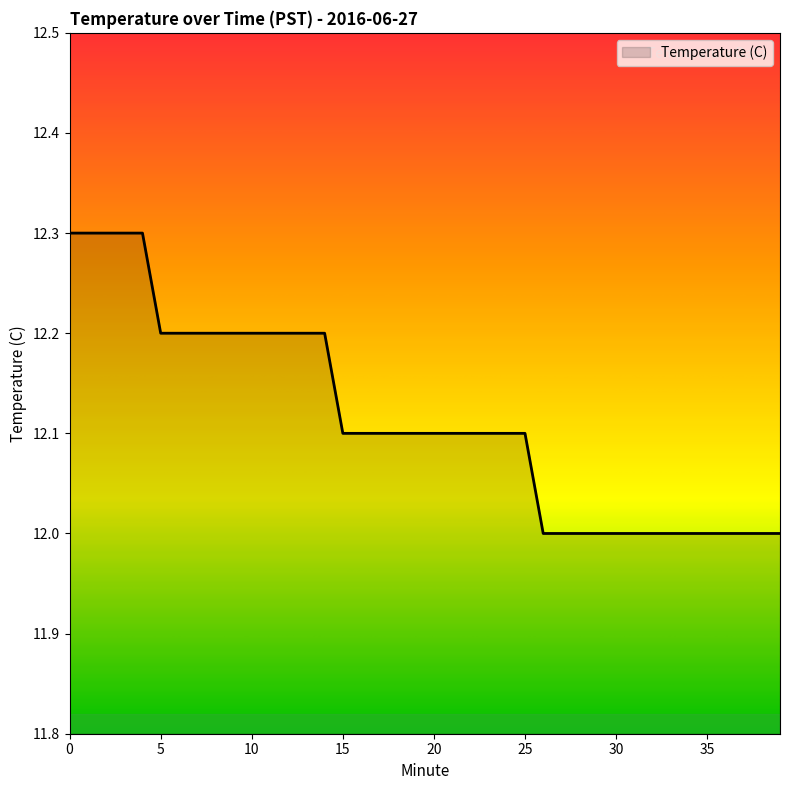

What is the maximum value shown in the chart?

12.3